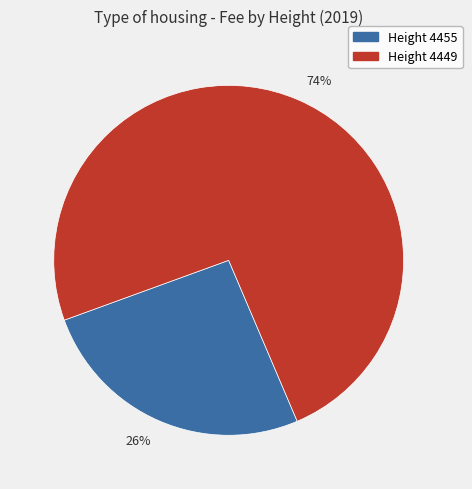

Rank the categories by value from highest to lowest.

74%, 26%